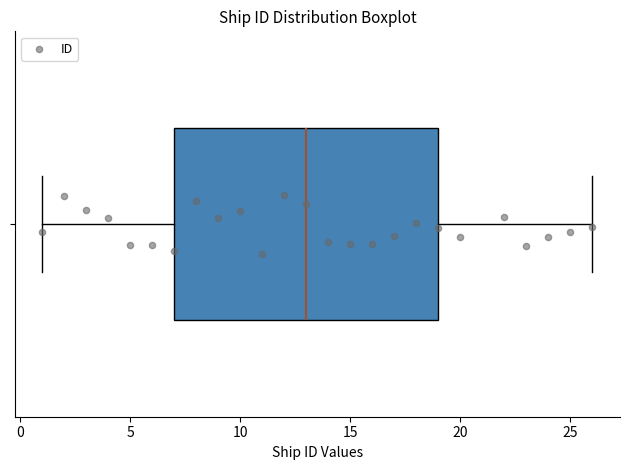

Where is the right edge of the box on the x-axis? The values are not printed on the chart, so give them approximately, as read against the axis.

19